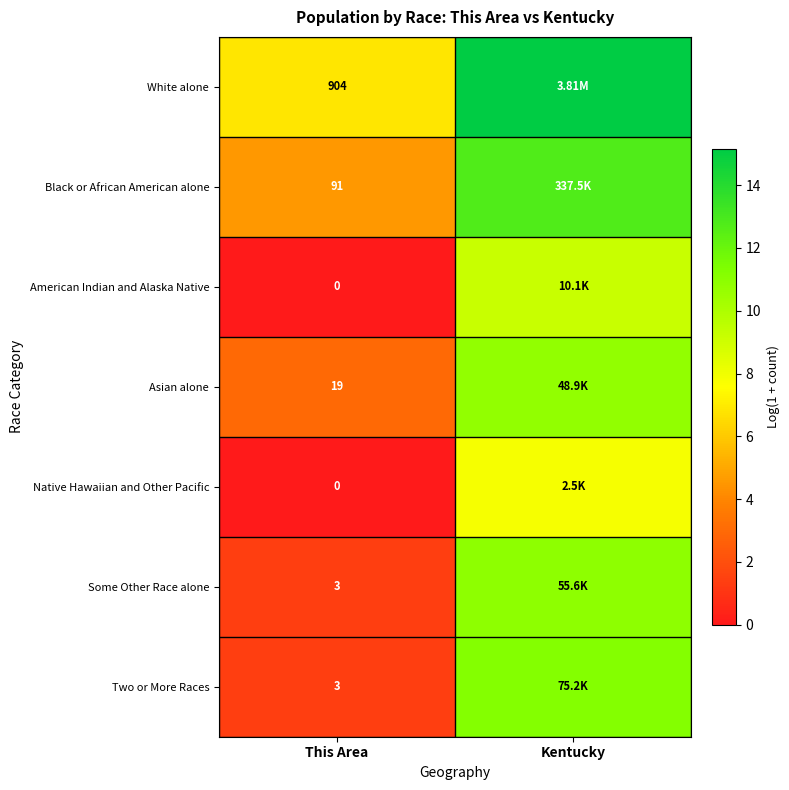

What is the difference between the White alone values at Kentucky and This Area?

8.3